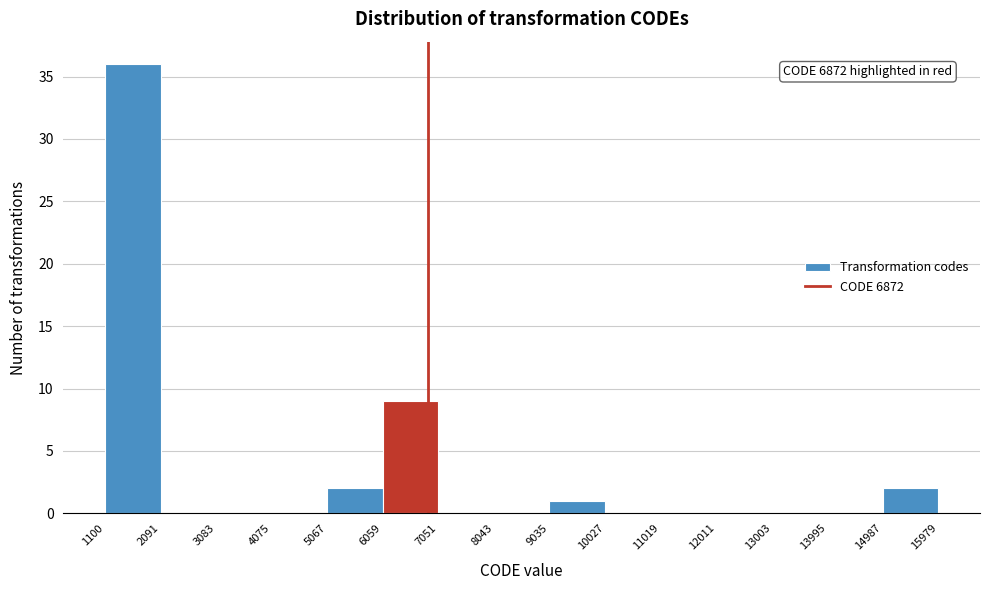

Which range on the x-axis has the tallest bar?

1100 to 2091